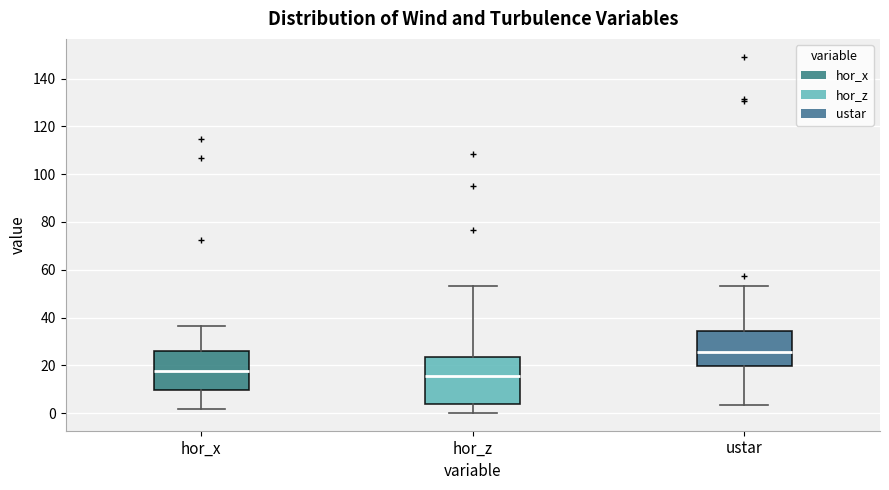

Where is the lower edge of the box for ustar on the y-axis? The values are not printed on the chart, so give them approximately, as read against the axis.

20